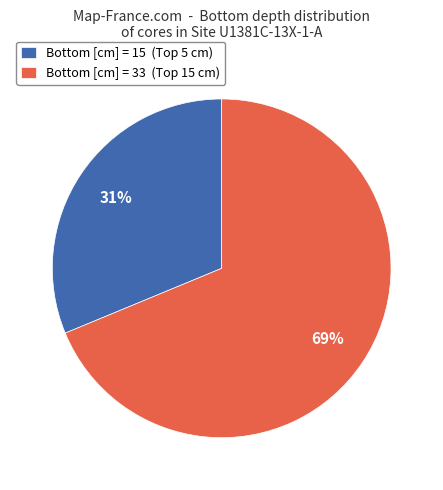

Which category has the biggest portion of the pie?

Bottom [cm] = 33 (Top 15 cm)